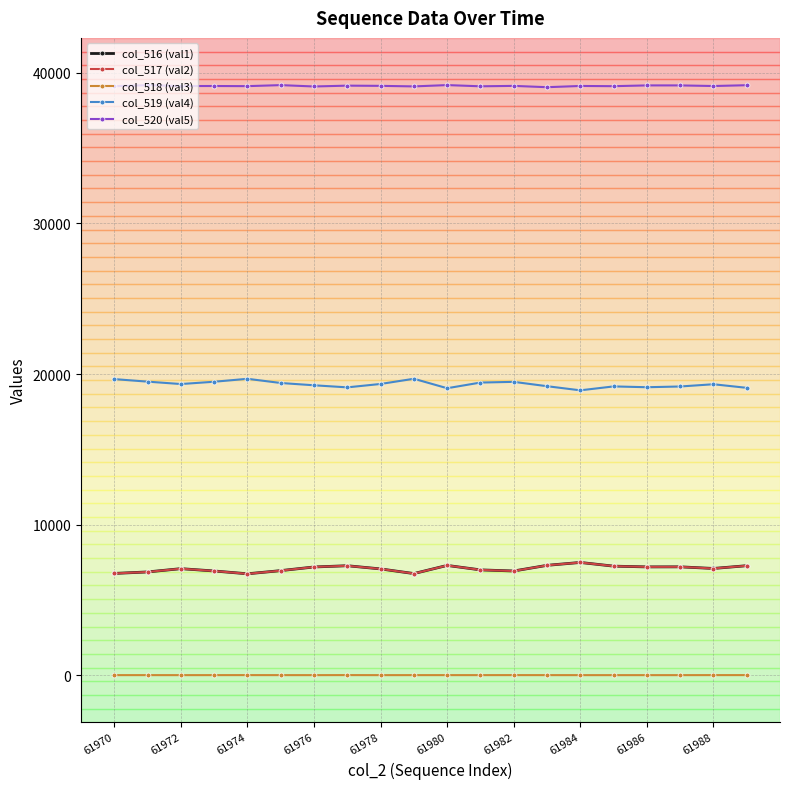

True or false: col_520 (val5) has more than 2 interior local peaks.

True